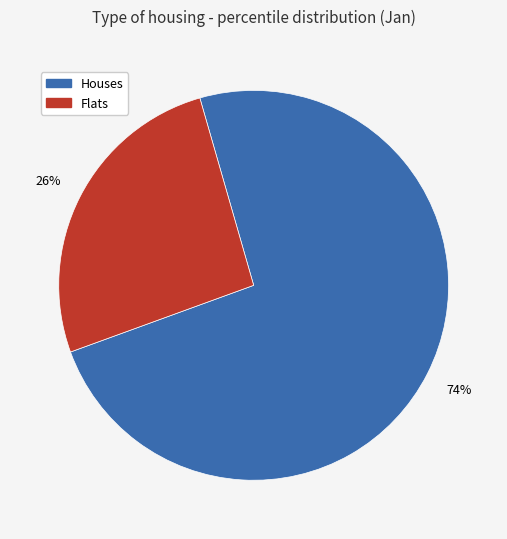

Does any single category account for the majority?

Yes